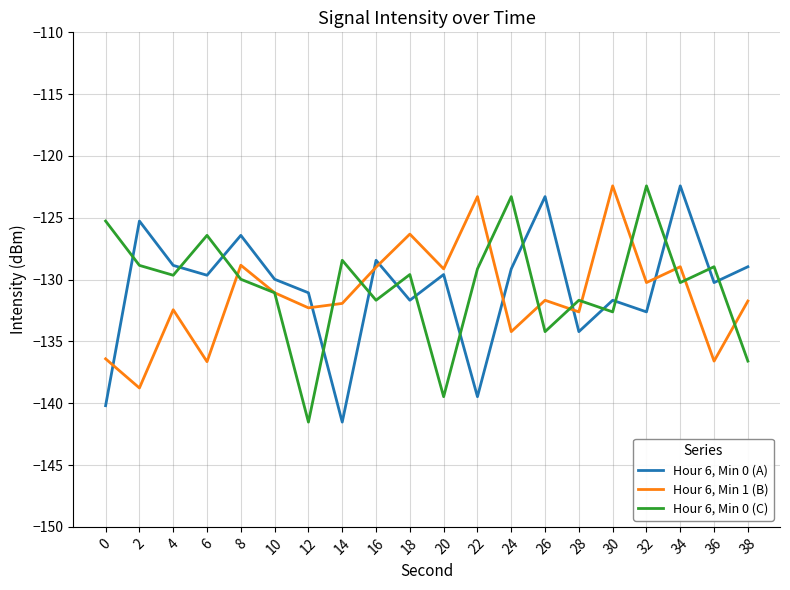

True or false: Hour 6, Min 0 (A) has a value of -182.6 at 4.

False